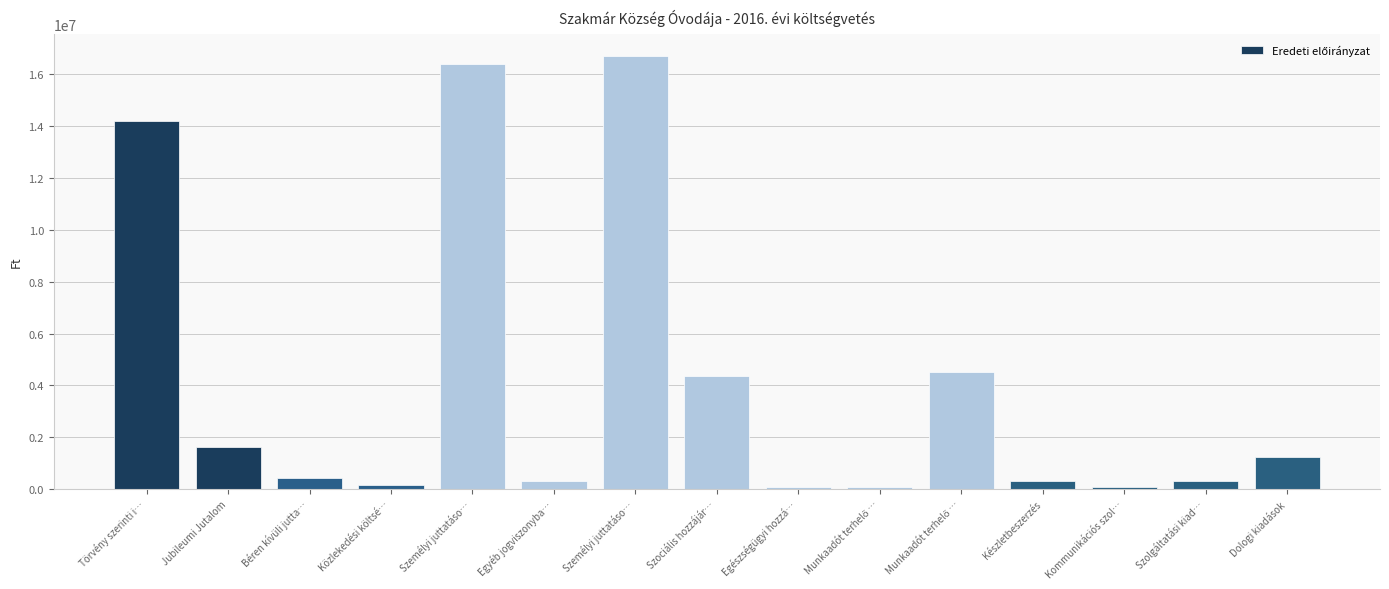

What value does the data have at Készletbeszerzés?

300000